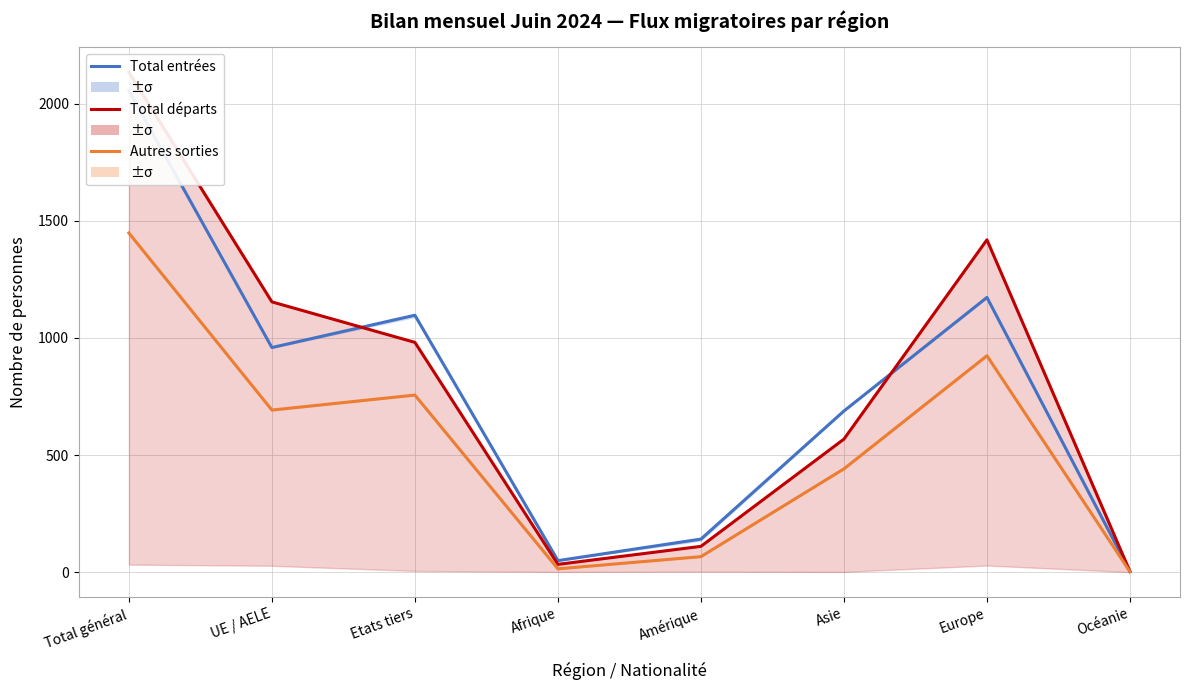

What are all the series names shown in the legend?

Total entrées, Total départs, Autres sorties